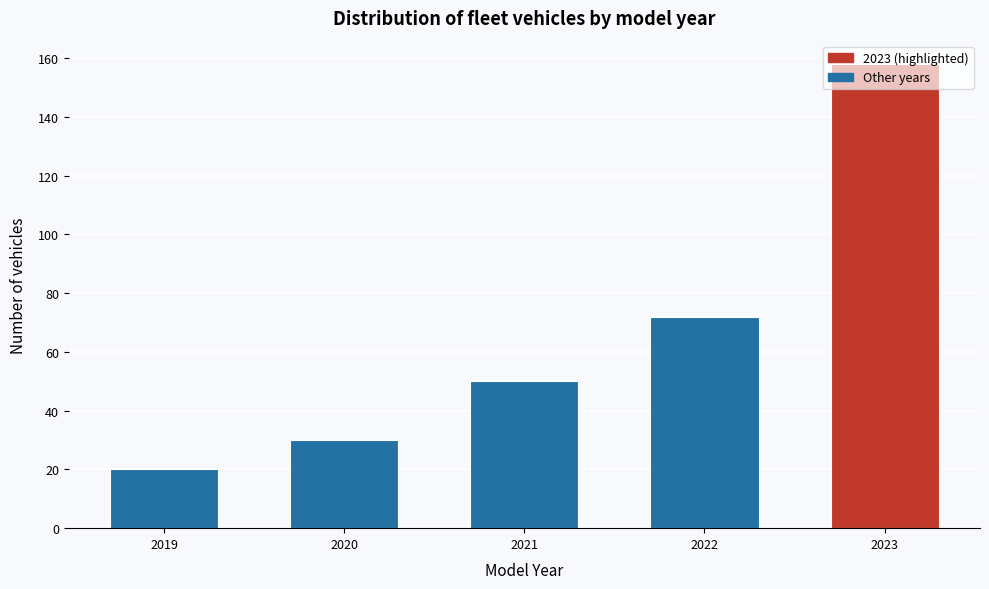

Which category has the highest value across all series?

2023